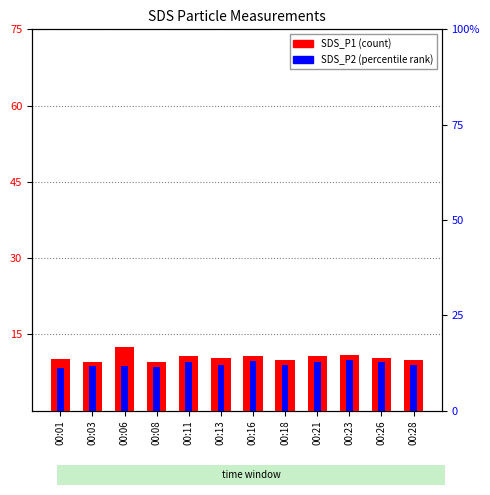

Where does the SDS_P1 (count) series first go above 10?

00:01